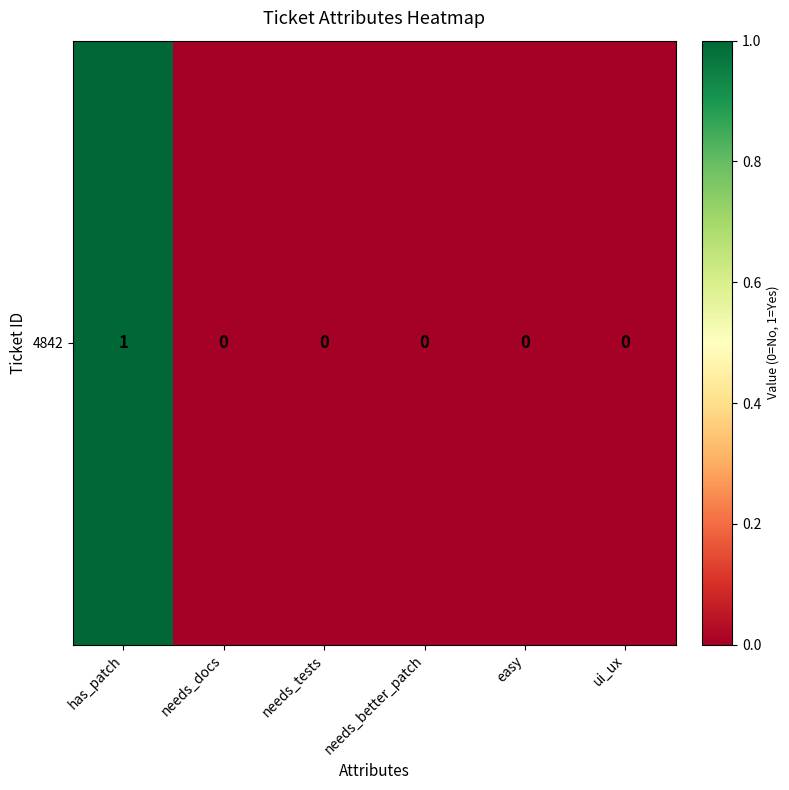

Which label corresponds to the smallest value in the chart?

needs_docs